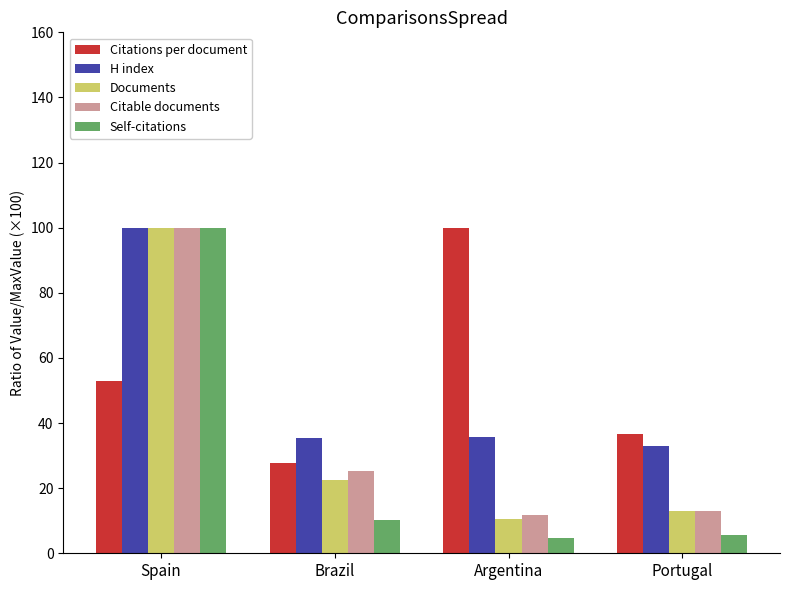

Is the value of Documents at Spain greater than the value of Self-citations at Portugal?

Yes